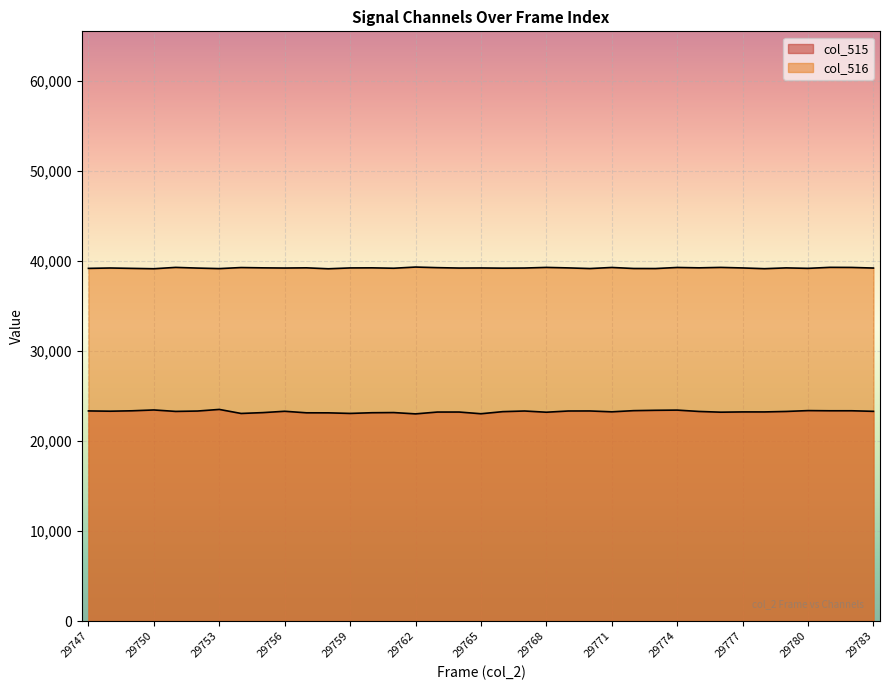

Which label corresponds to the smallest value in the chart?

29762